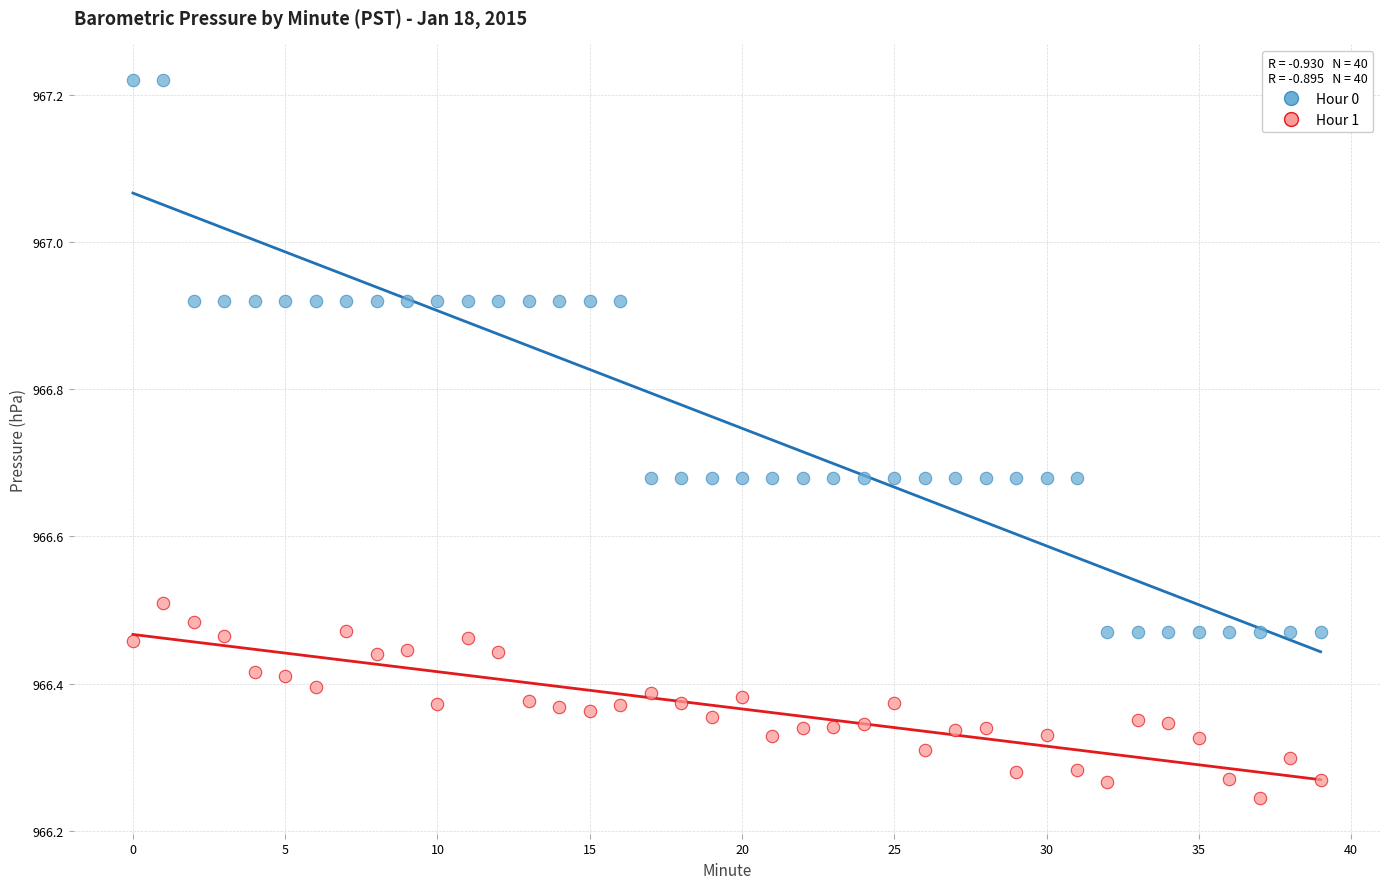

Which series contains the highest Y value?

Hour 0